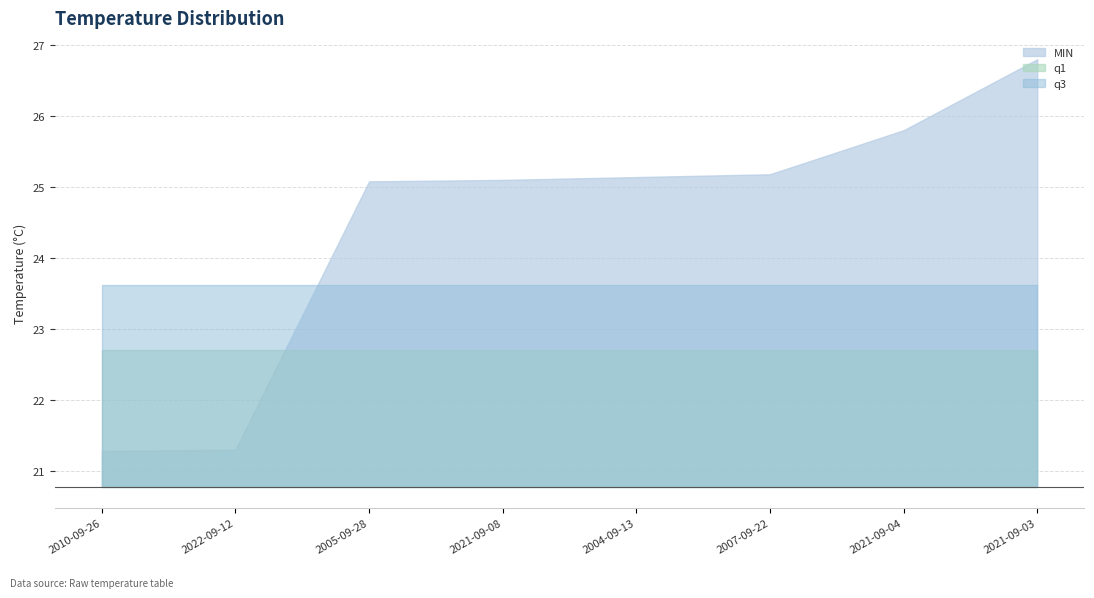

True or false: q1 has a value of 5.2 at 2007-09-22.

False